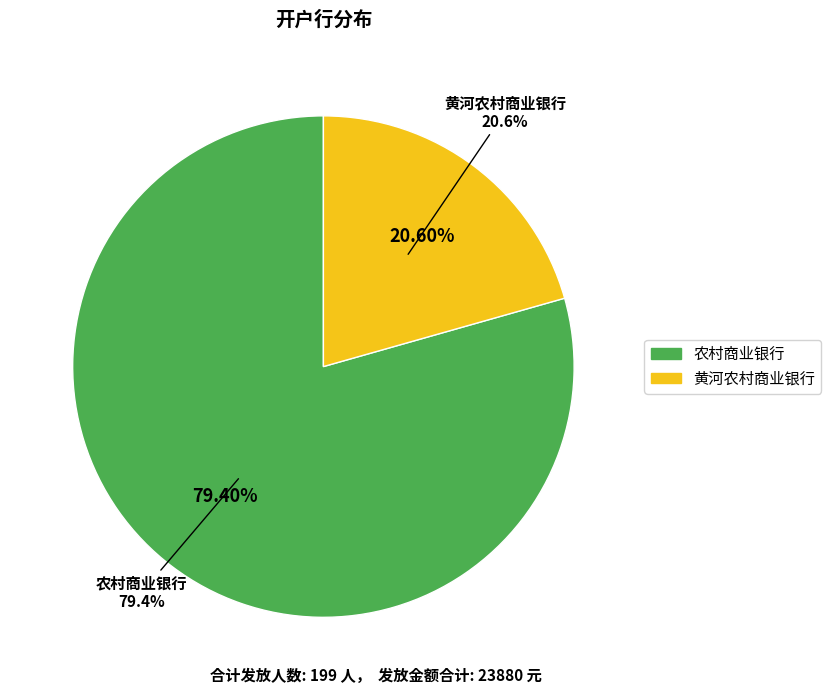

Count the number of slices in the pie.

2